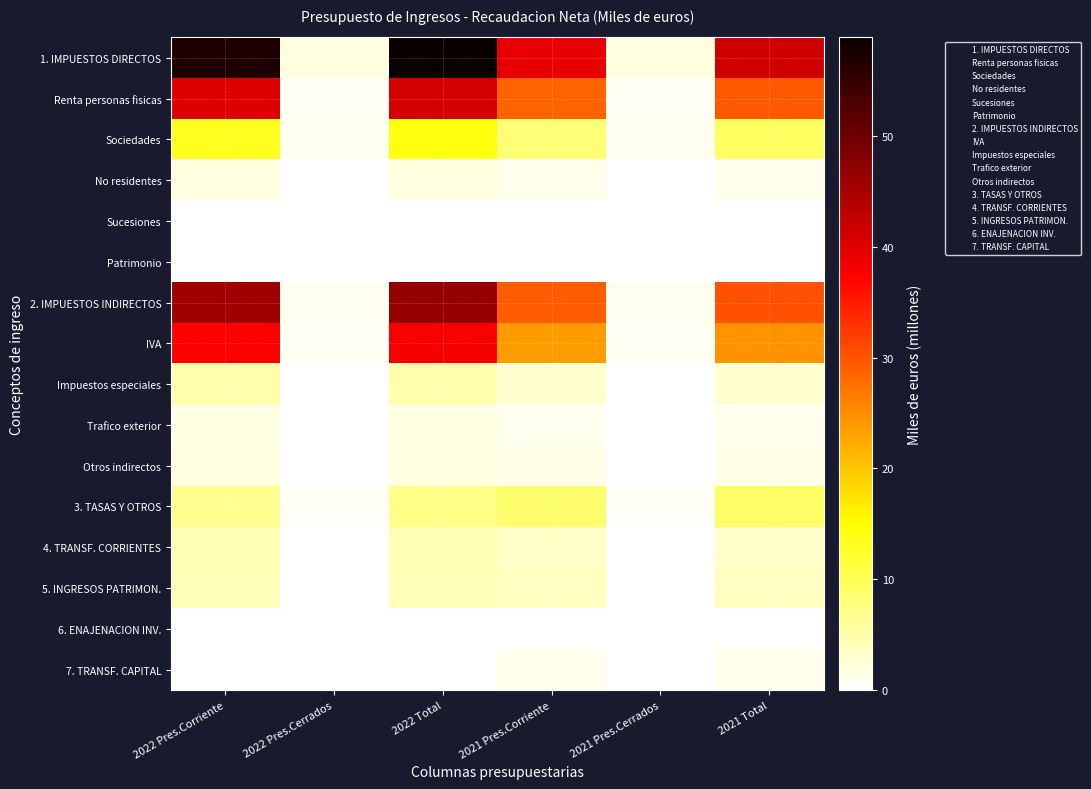

List the series in order of their peak value, lowest first.

Patrimonio, 6. ENAJENACION INV., Sucesiones, 7. TRANSF. CAPITAL, Trafico exterior, Otros indirectos, No residentes, 5. INGRESOS PATRIMON., 4. TRANSF. CORRIENTES, Impuestos especiales, 3. TASAS Y OTROS, Sociedades, IVA, Renta personas fisicas, 2. IMPUESTOS INDIRECTOS, 1. IMPUESTOS DIRECTOS